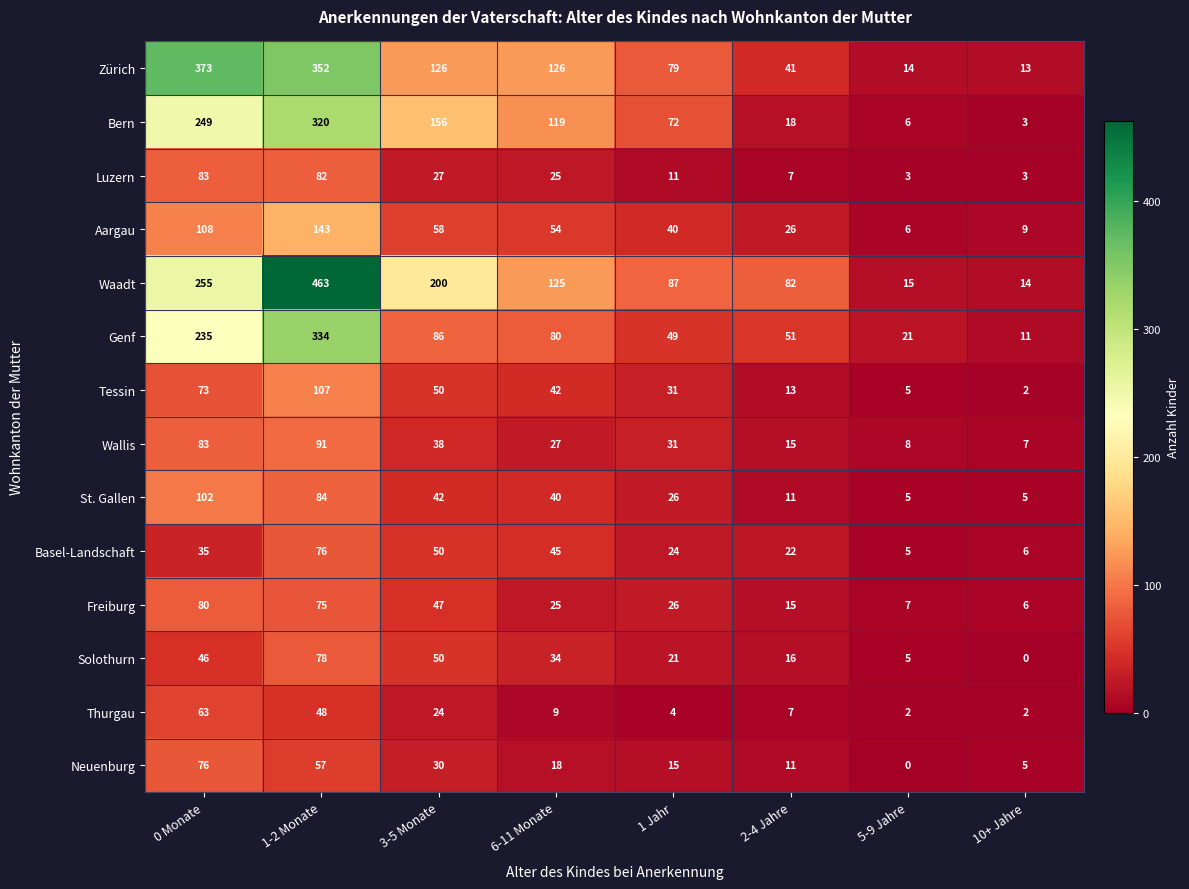

What is the difference between the maximum and minimum values in the Neuenburg series?

76